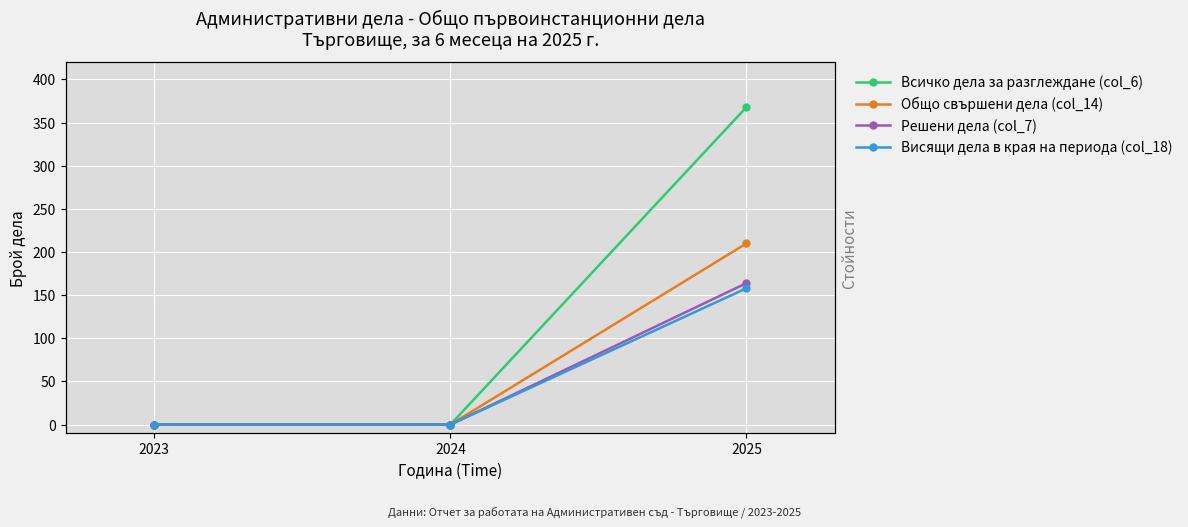

How many Общо свършени дела (col_14) values are between 0 and 210?

3